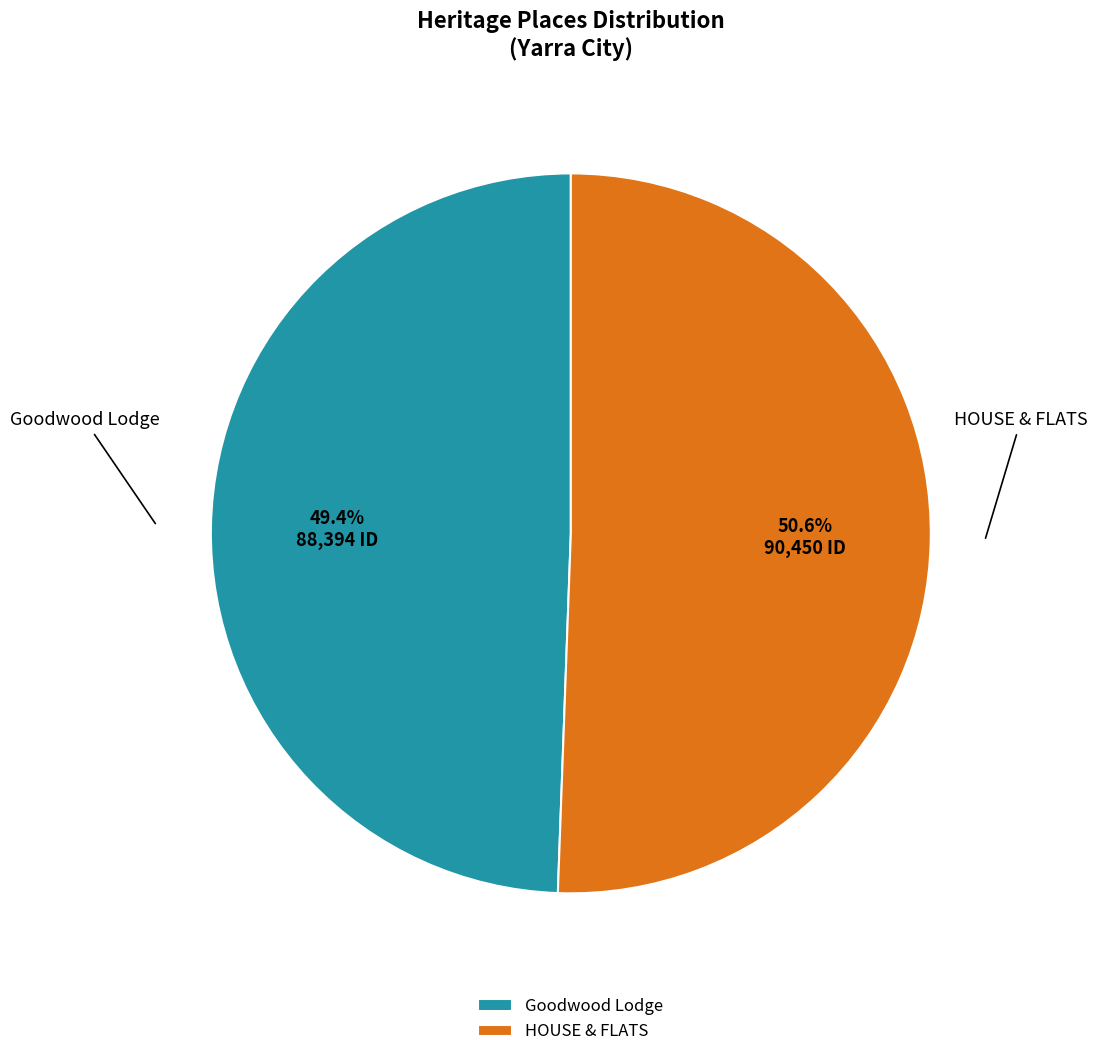

To the nearest percent, what portion does HOUSE & FLATS represent?

51%